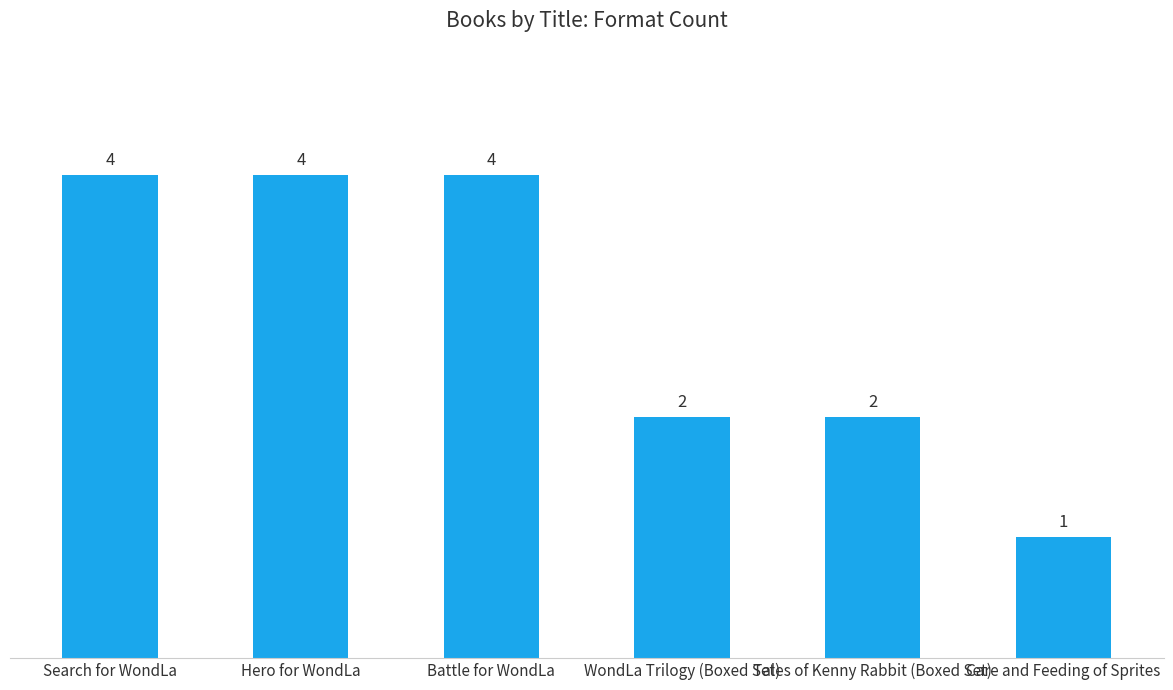

Count the values in the range 2 to 4.

5